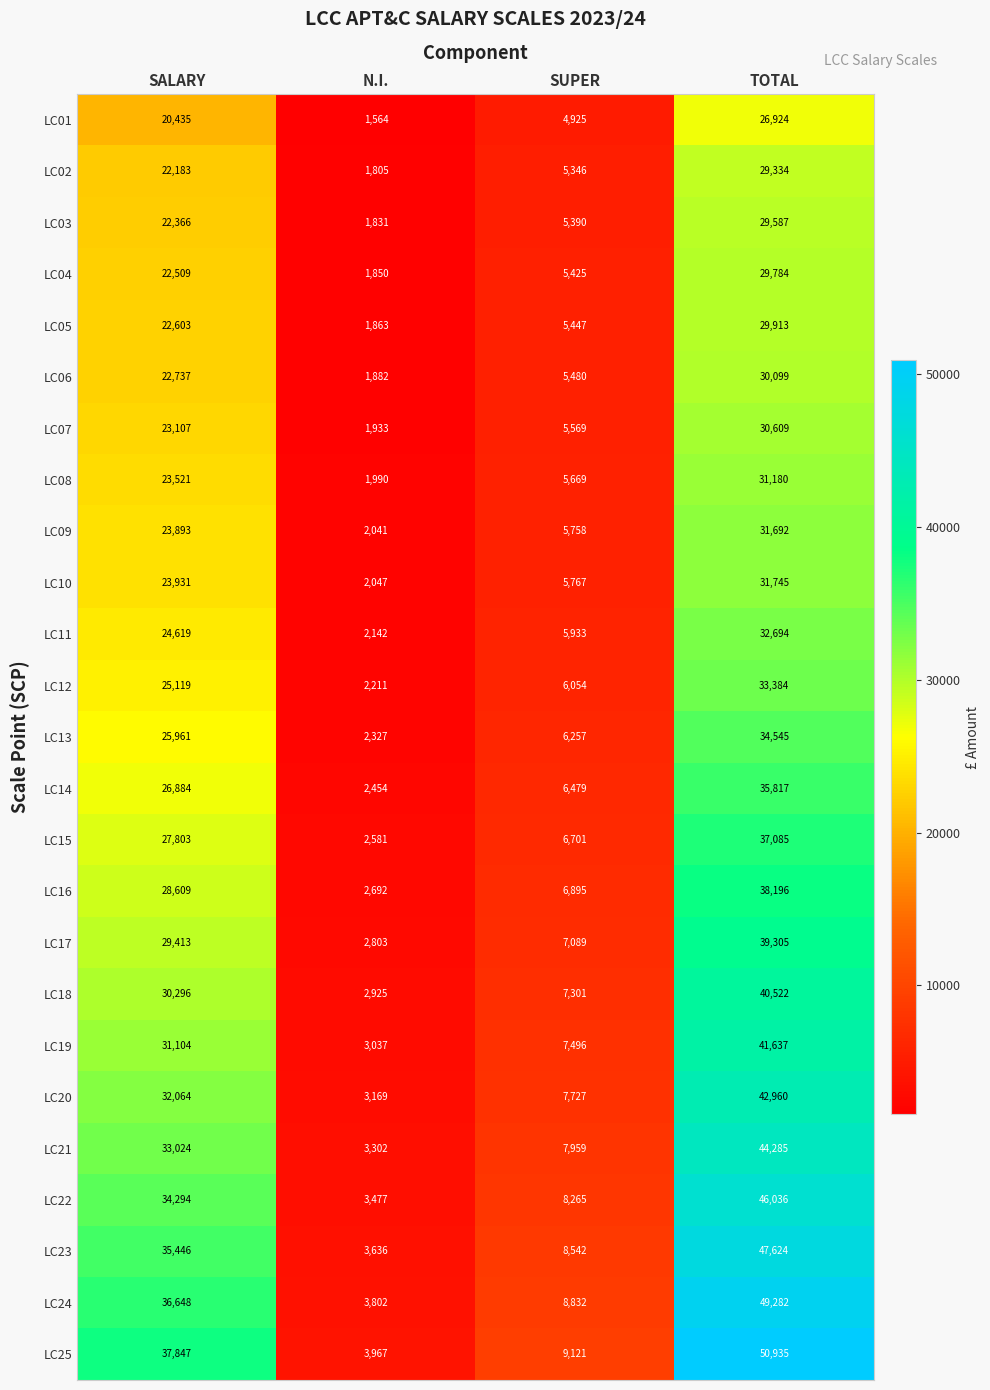

Which series has the largest range (max minus min)?

LC25